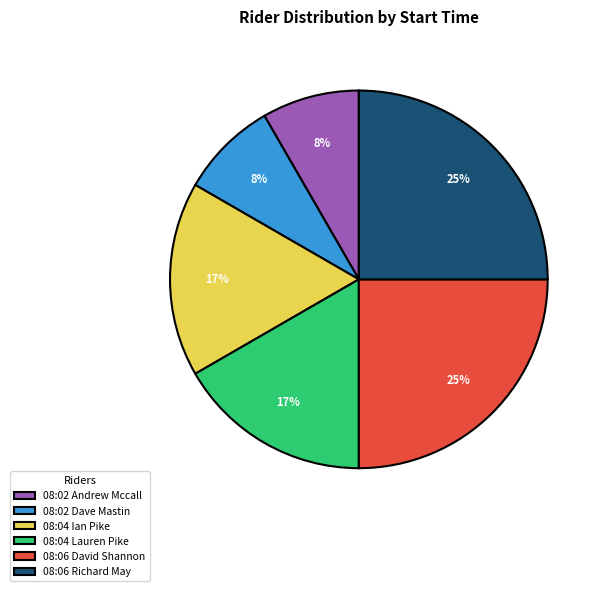

To the nearest percent, what portion does 08:06 David Shannon represent?

25%